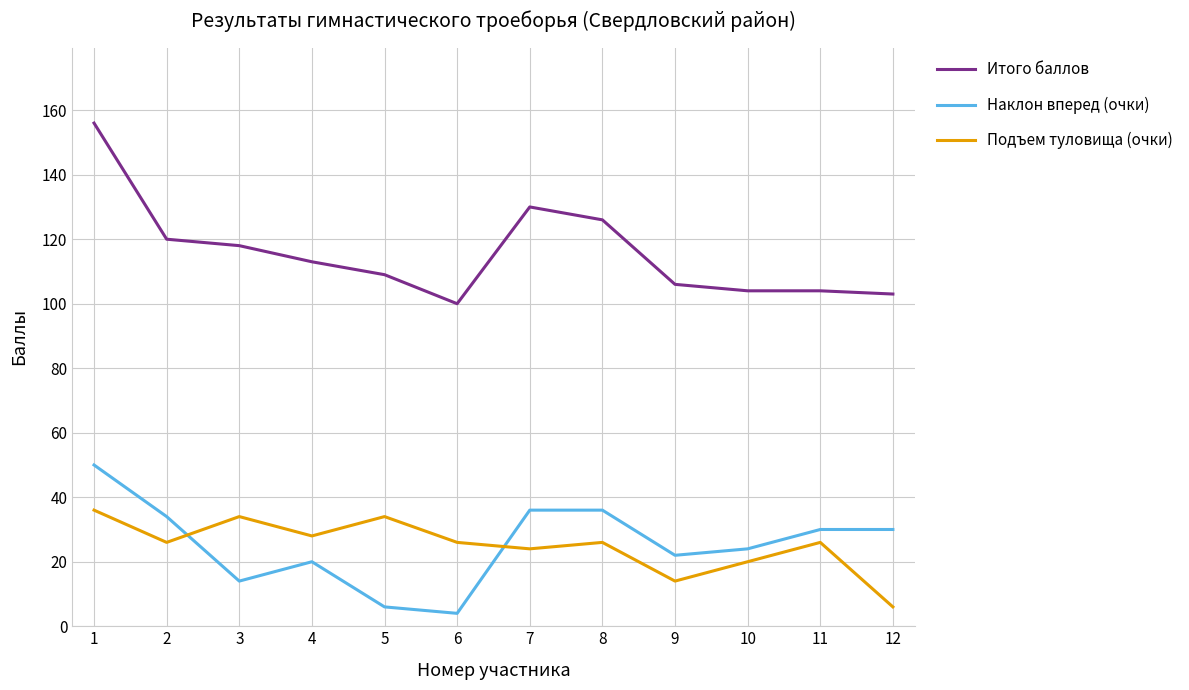

Is this an area chart (filled region under the line)?

No